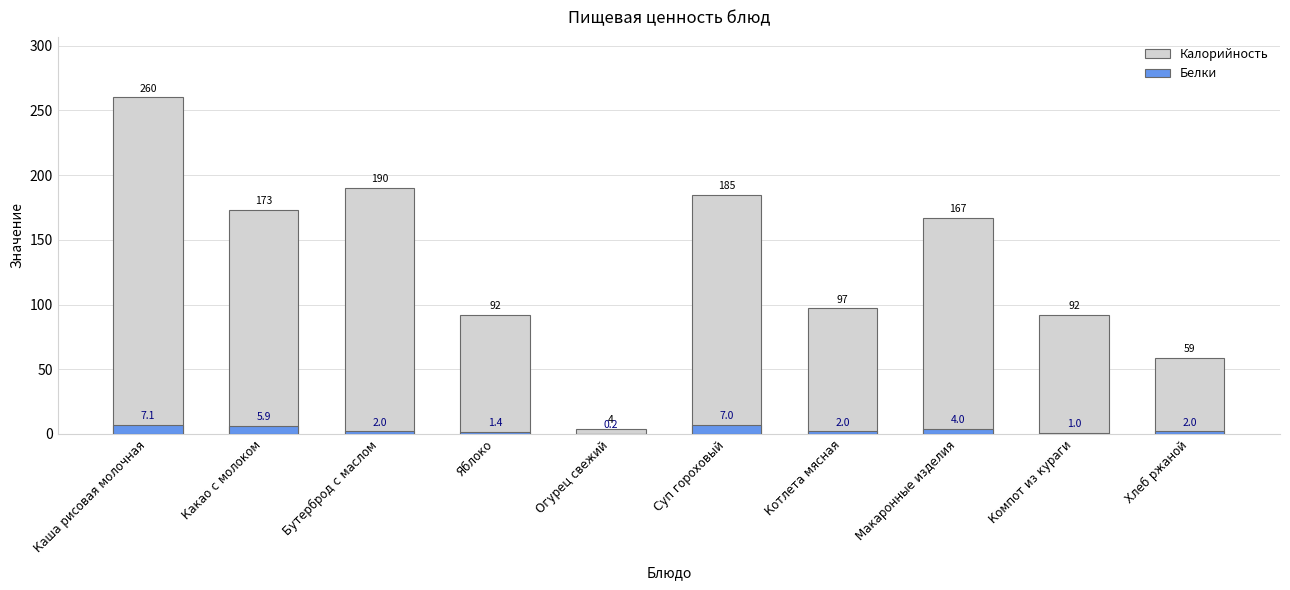

What position from the right is Макаронные изделия?

3